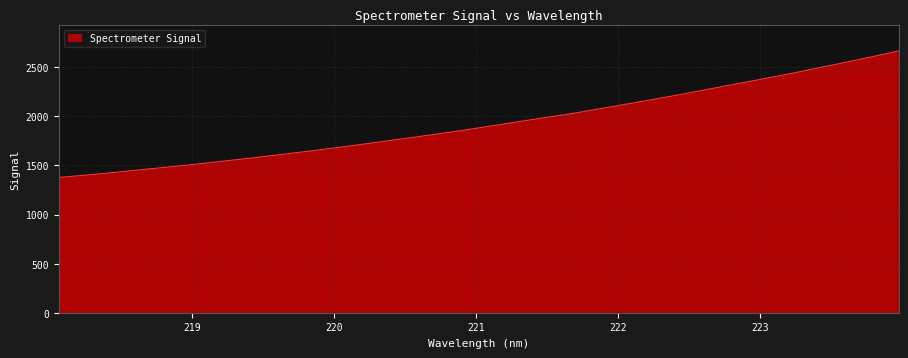

Reading left to right, transcribe all the data shown in this chart.

1377.7	1401.8	1427.4	1456.4	1482.9	1511.3	1542.3	1572.9	1605.4	1638.2	1672.6	1709.1	1745.9	1784.5	1822.3	1862.3	1905.3	1948.0	1990.1	2032.1	2080.2	2127.5	2176.8	2226.5	2278.8	2331.2	2383.1	2436.1	2492.7	2549.4	2606.9	2667.8